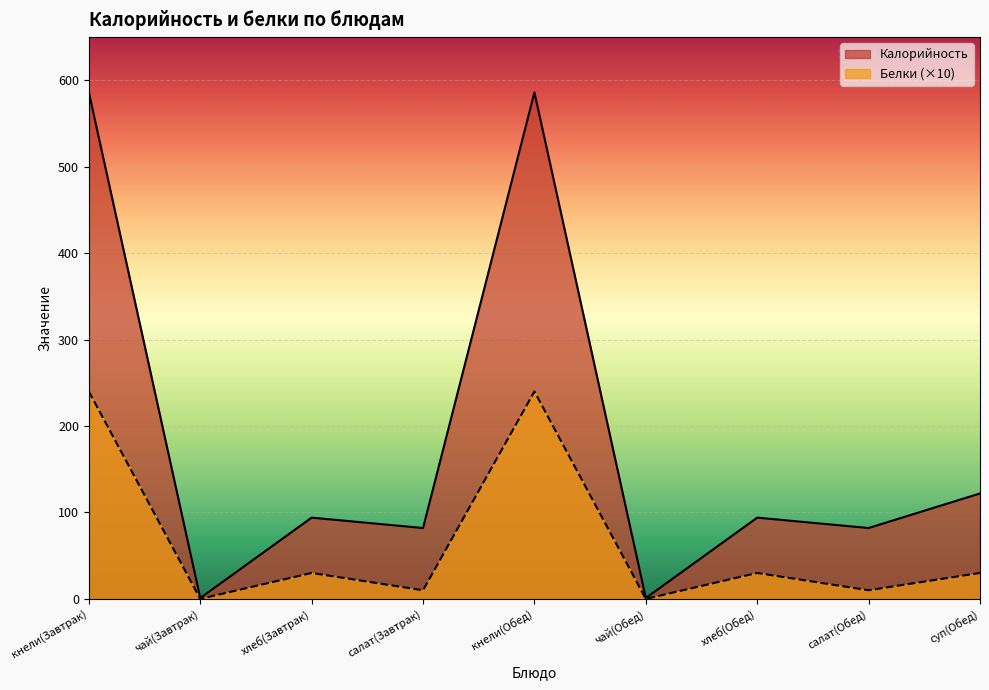

Which series has the largest total across all categories?

Калорийность